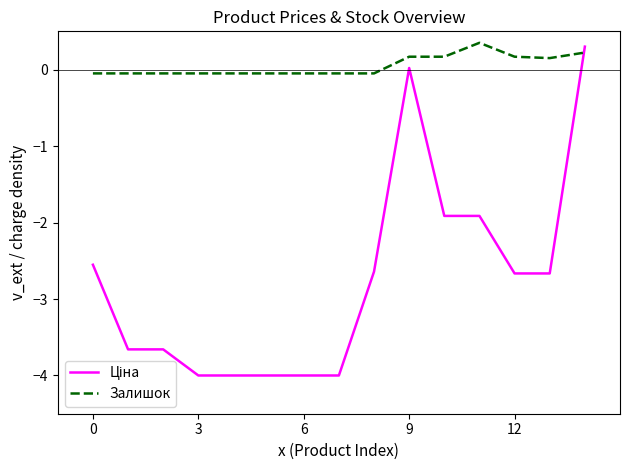

Which series has the largest total across all categories?

Залишок